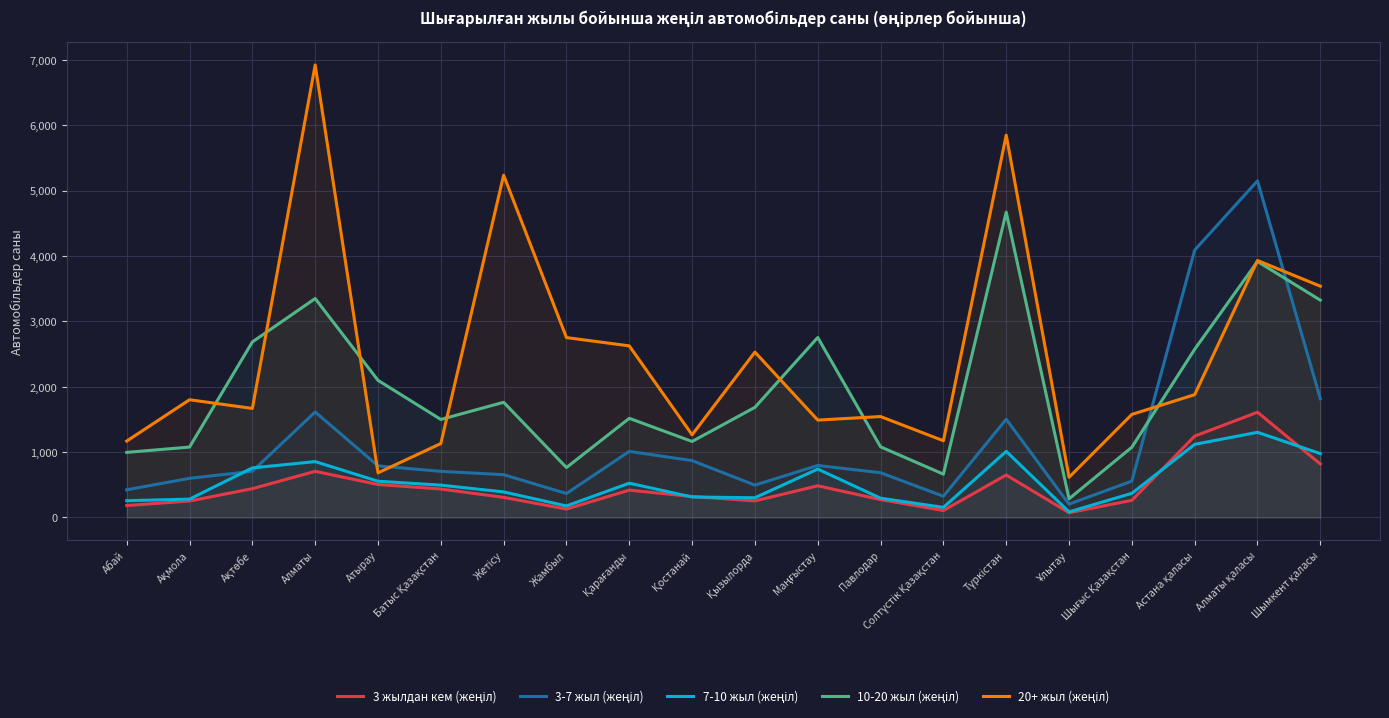

Rank the series at Қызылорда from lowest to highest value.

3 жылдан кем (жеңіл), 7-10 жыл (жеңіл), 3-7 жыл (жеңіл), 10-20 жыл (жеңіл), 20+ жыл (жеңіл)